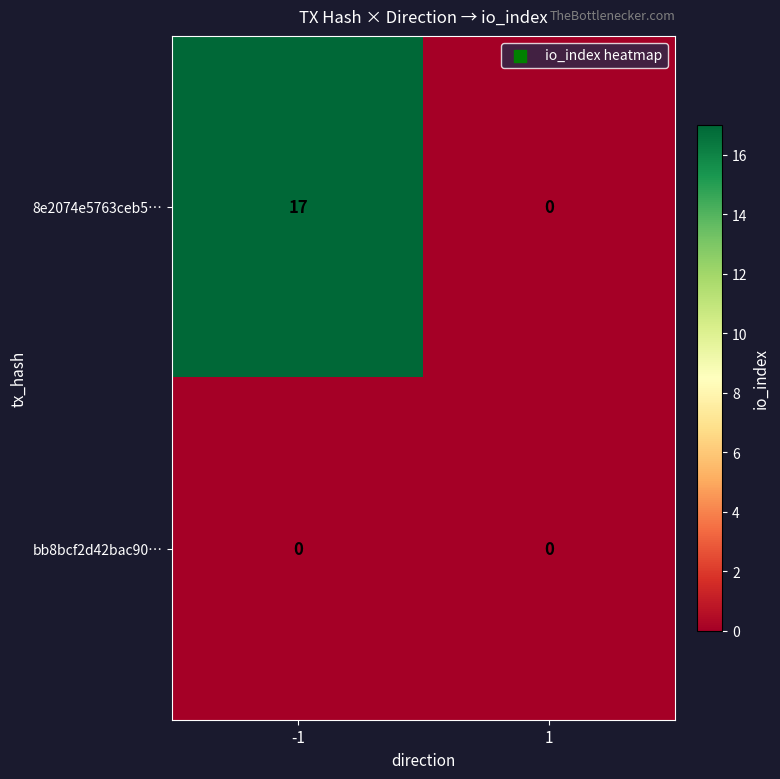

Is it true that bb8bcf2d42bac90… equals 0 at 1?

True